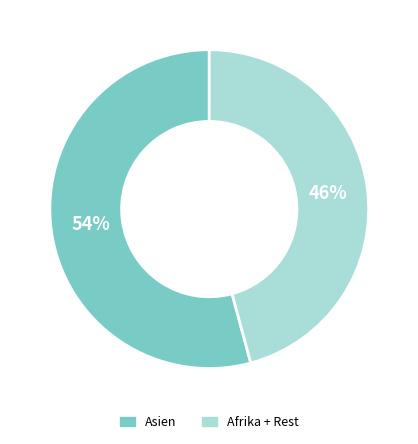

To the nearest percent, what is the difference between the largest and smallest slice percentages?

8%